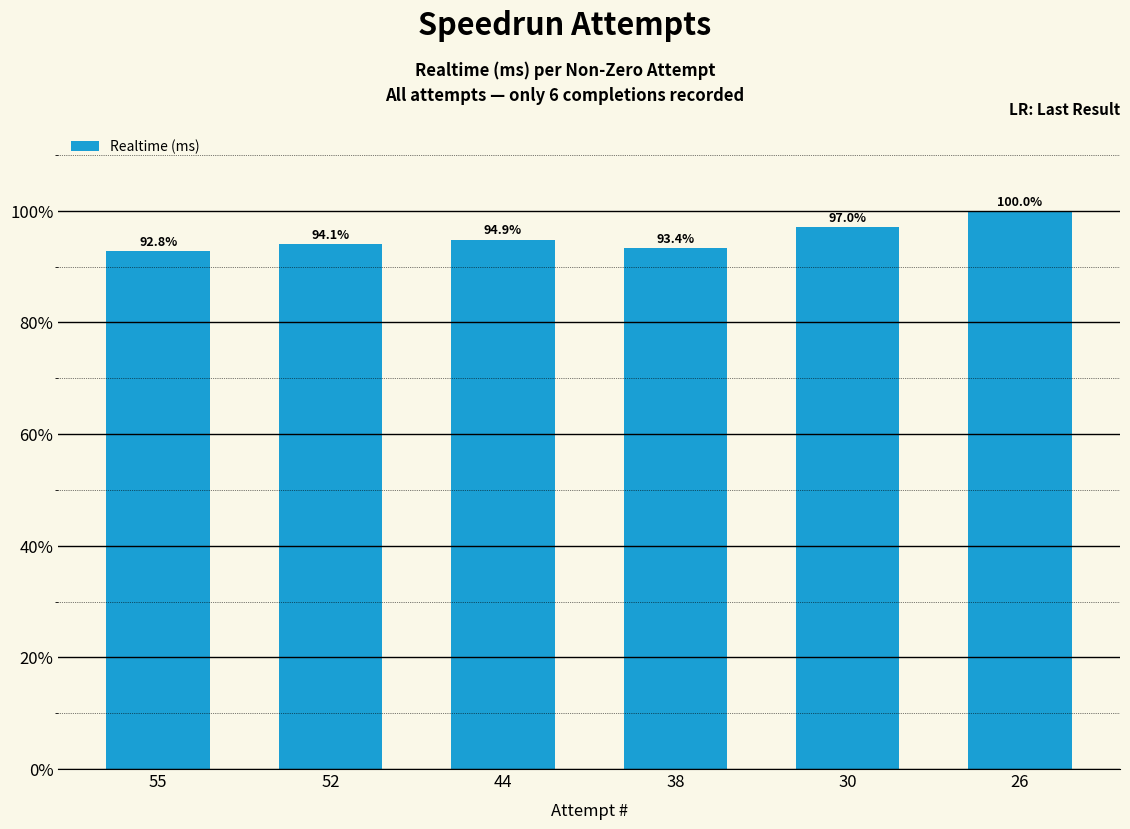

What is the value of the 2nd bar from the left?

94.1